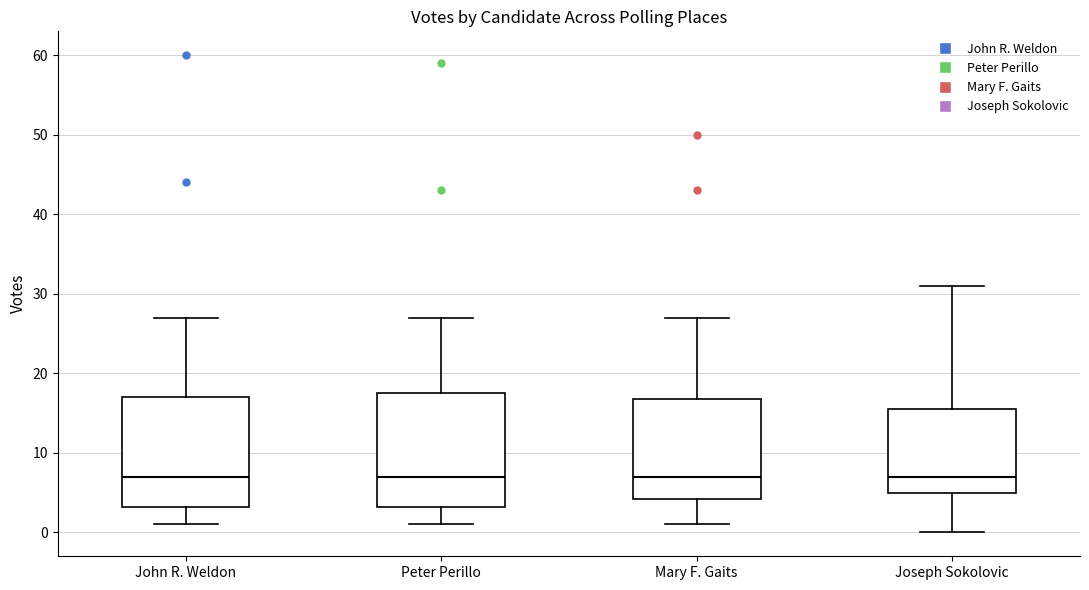

Reading left to right, read every box against the y-axis: the position of its median line, the range the box covers, and the ends of its whiskers. The values are not printed on the chart, so give them approximately, as read against the axis.

John R. Weldon: median 7, box 3 to 17, whiskers 1 to 27
Peter Perillo: median 7, box 3 to 18, whiskers 1 to 27
Mary F. Gaits: median 7, box 4 to 17, whiskers 1 to 27
Joseph Sokolovic: median 7, box 5 to 16, whiskers 0 to 31